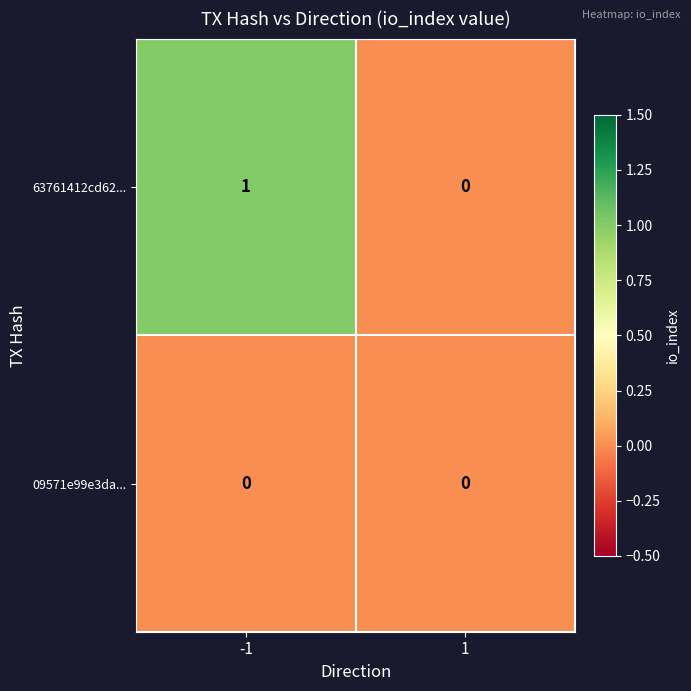

Rank the series by their average value, from lowest to highest.

09571e99e3da..., 63761412cd62...